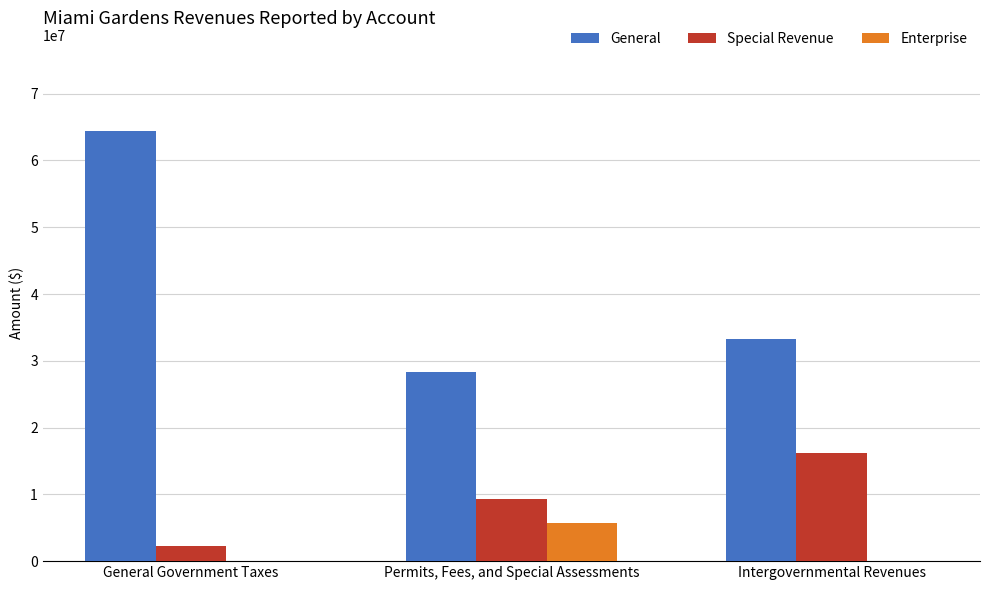

What is the maximum value for Enterprise?

5685954